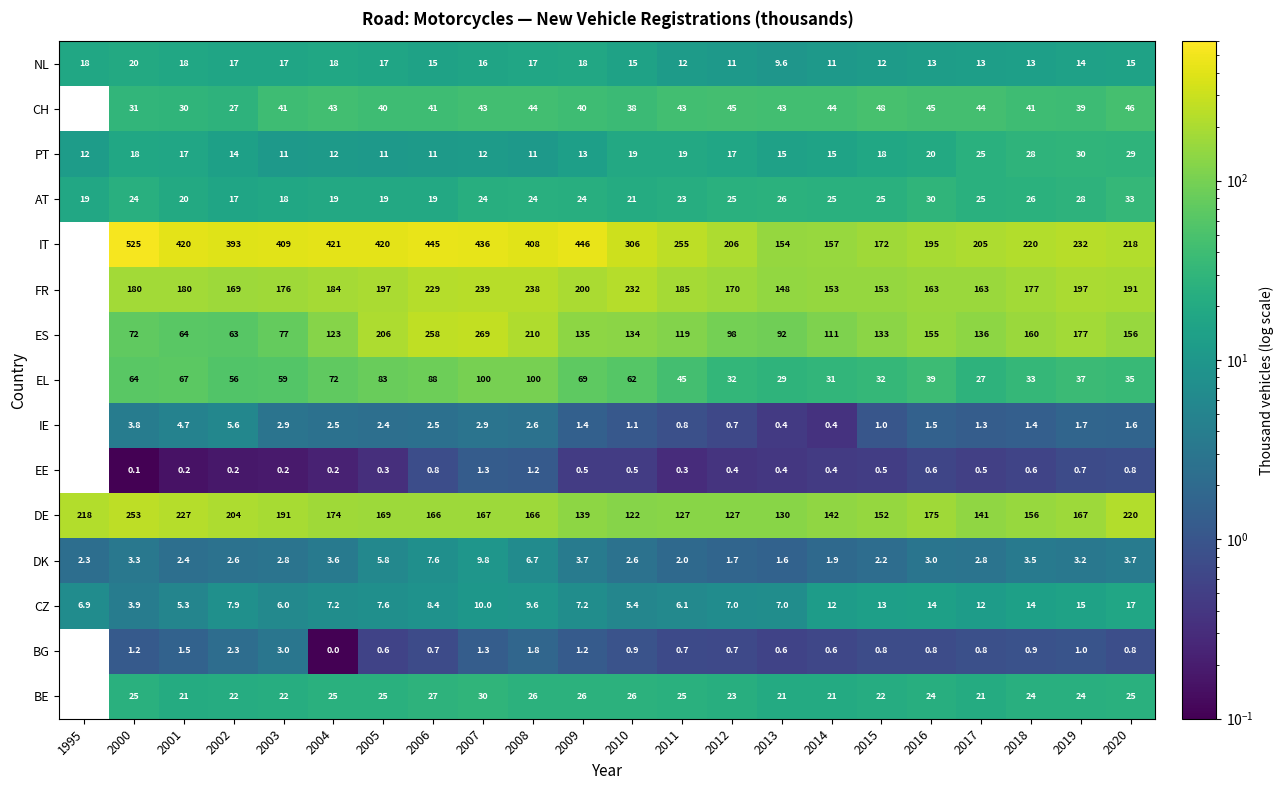

Between 2006 and 2015, which series saw the biggest shift?

IT